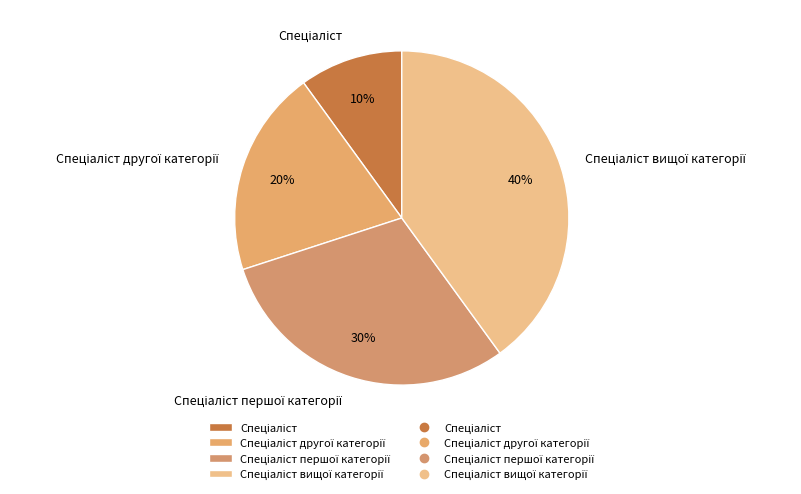

To the nearest percent, what is the average slice percentage?

25%